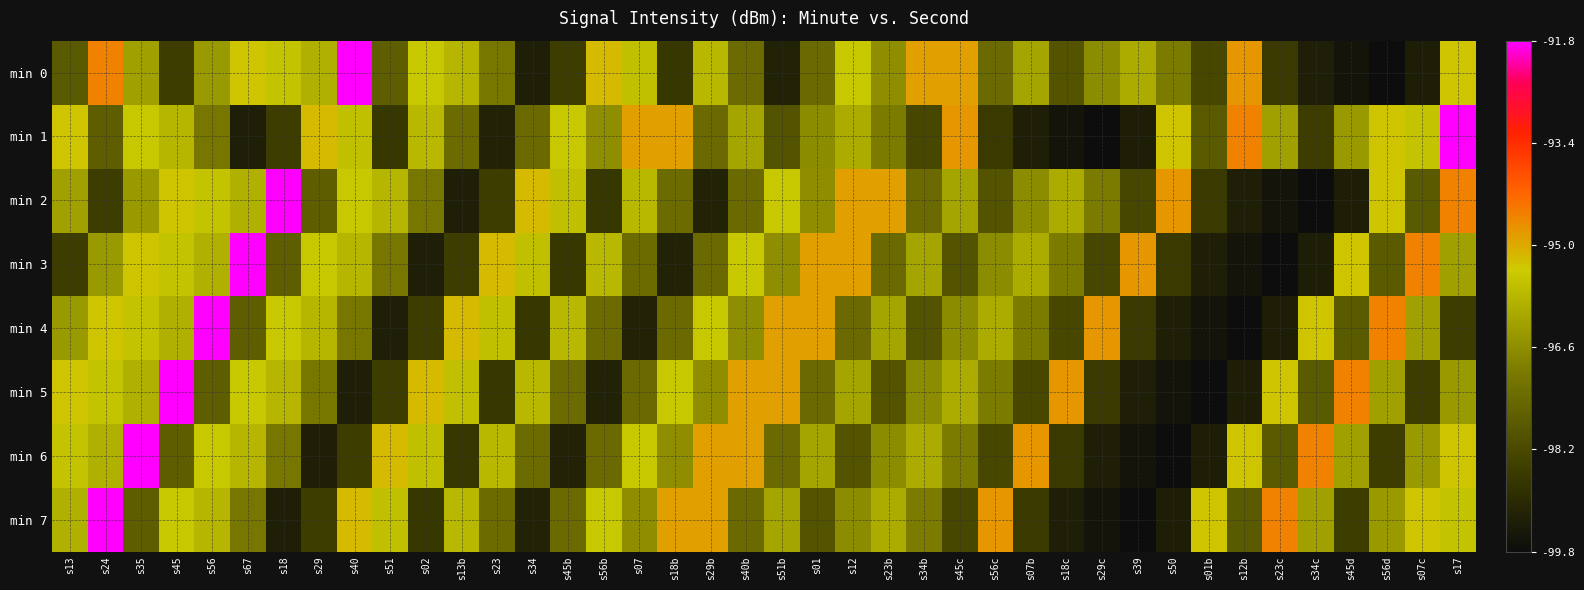

How many series are shown in this chart?

8